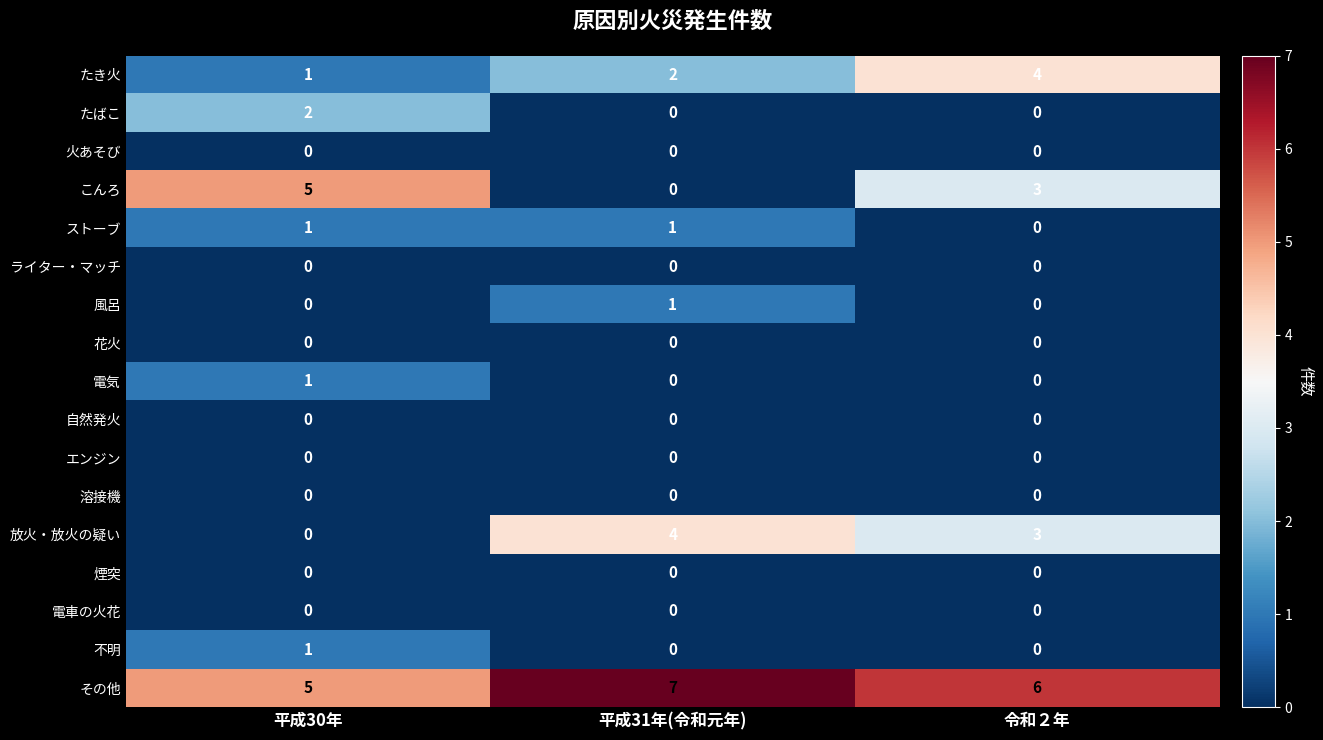

At which category does the chart reach its peak across all series?

平成31年(令和元年)